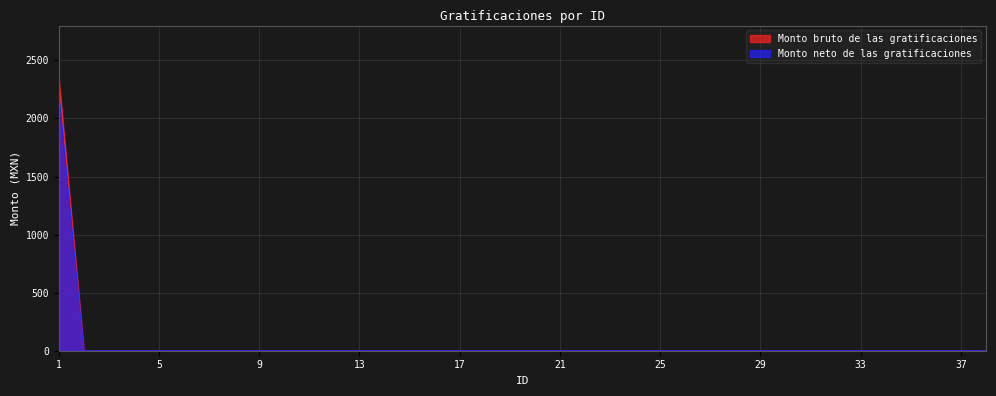

Is the value of Monto bruto de las gratificaciones at 21 greater than the value of Monto neto de las gratificaciones at 32?

No